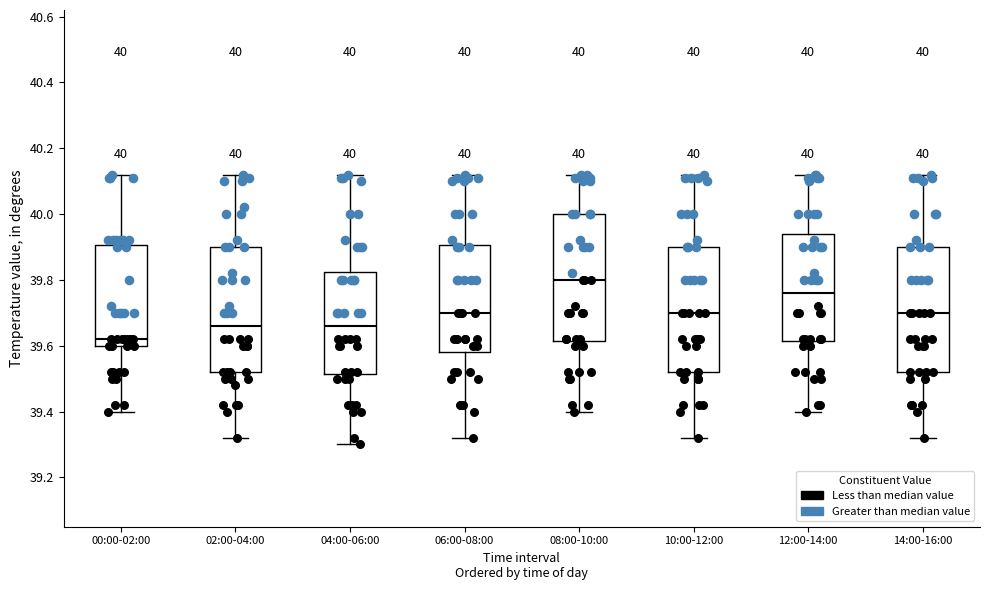

Which box has the highest median line?

08:00-10:00